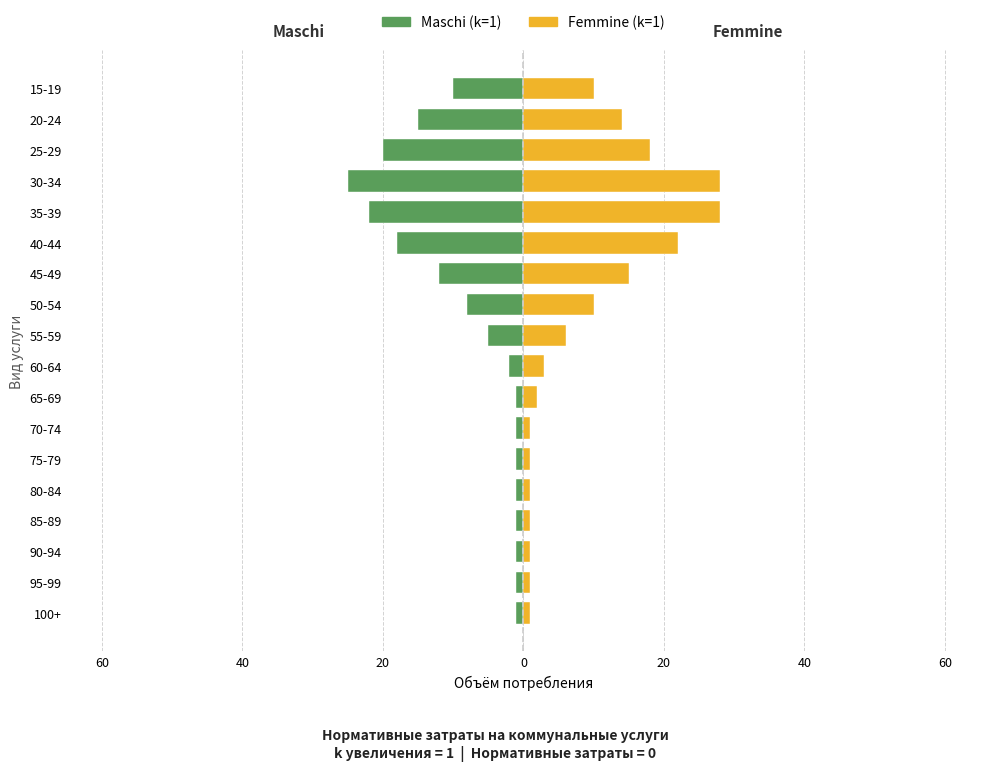

Between 80-84 and 50-54, which is larger?

80-84